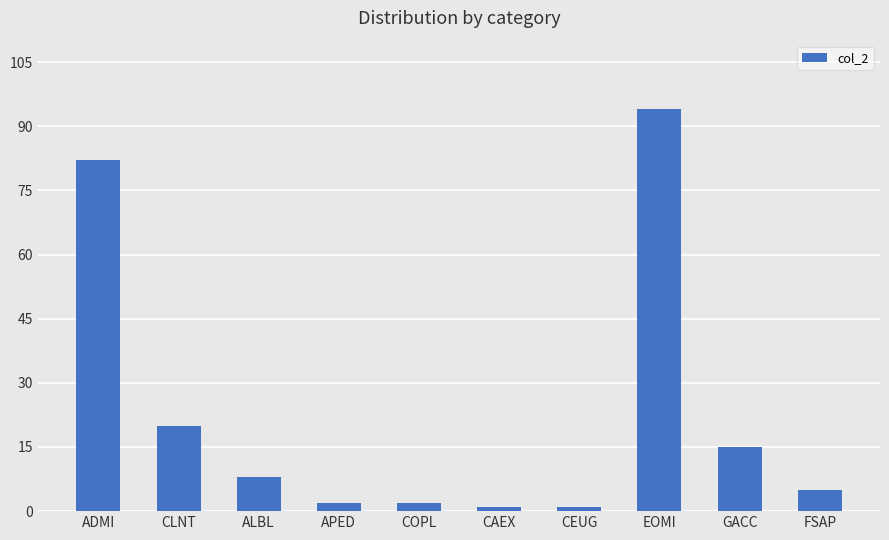

What is the difference between the values at CLNT and FSAP?

15